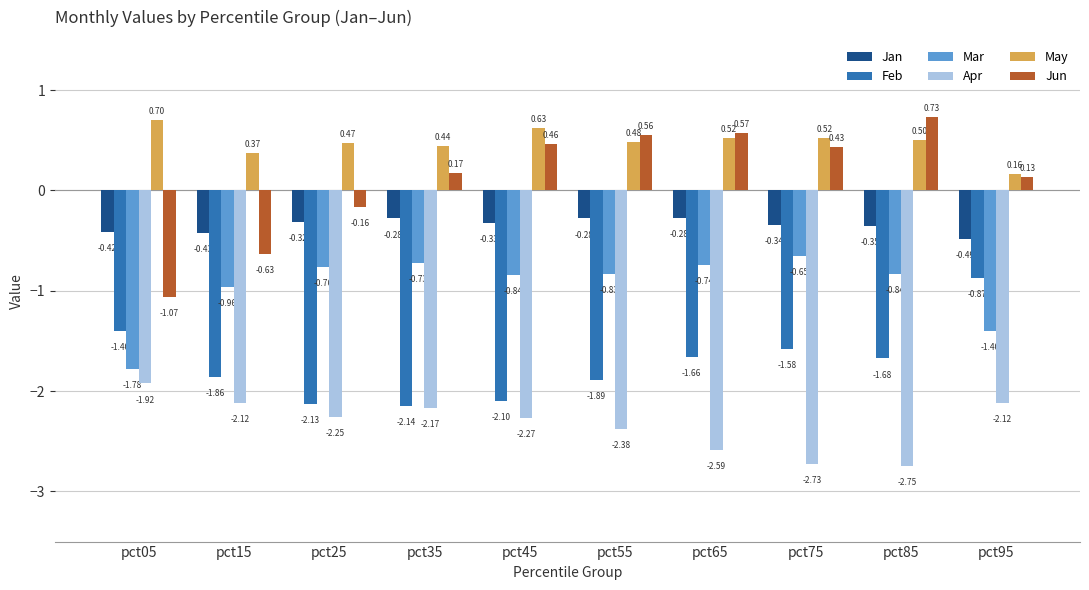

At which category is the sum across all series the highest?

pct65